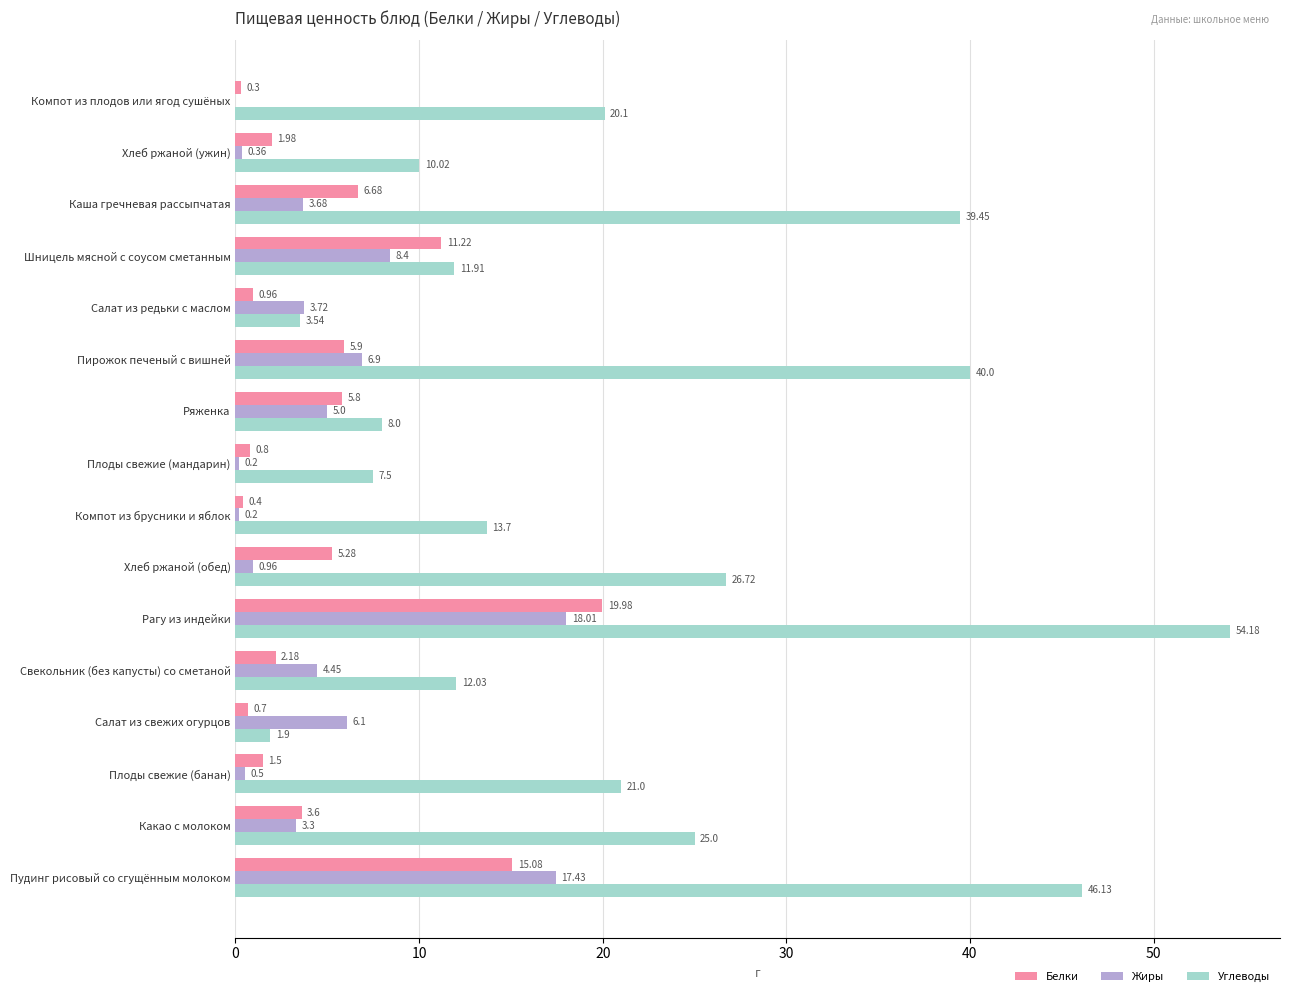

Which series has the widest spread of values?

Углеводы